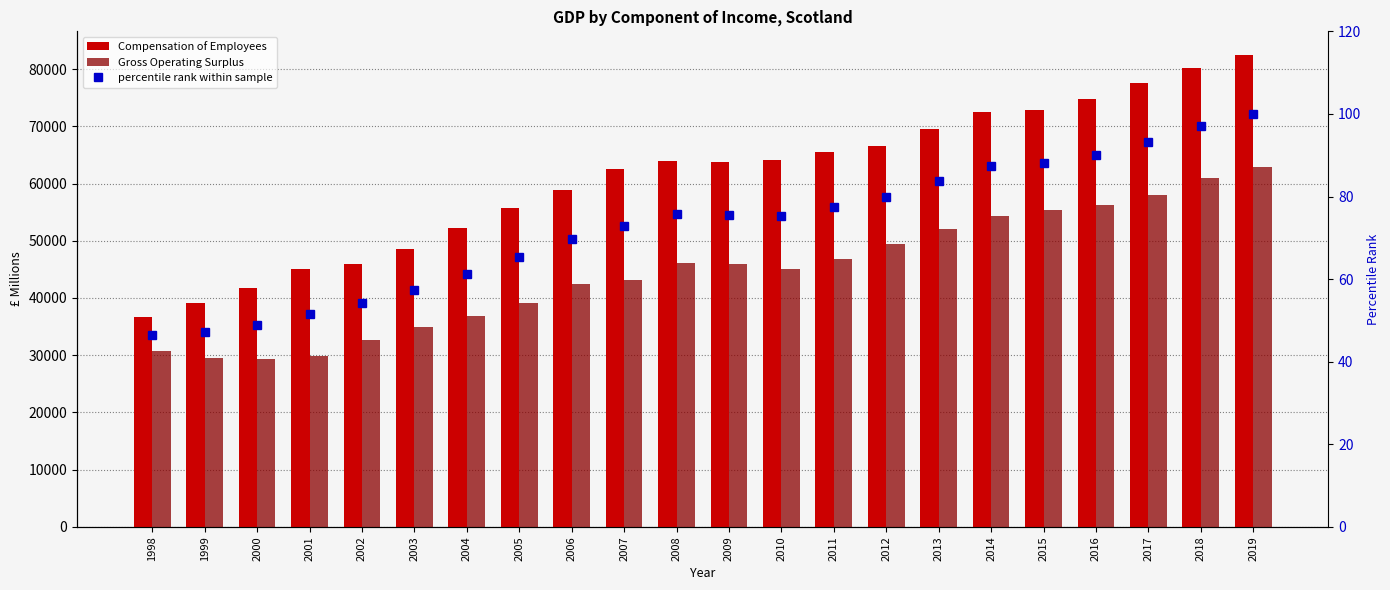

Reading left to right, extract all data points from this chart.

Compensation of Employees: 36684.9	39113.6	41770.4	45082.2	45873.8	48572.0	52145.4	55724.6	58871.4	62579.0	64012.4	63838.1	64143.1	65556.6	66586.0	69518.6	72500.8	72780.0	74738.2	77593.1	80257.4	82477.9
Gross Operating Surplus: 30812.7	29564.7	29326.1	29837.0	32725.4	34895.7	36846.0	39060.5	42435.9	43110.5	46138.6	45904.1	45147.3	46872.5	49499.1	52117.7	54312.1	55391.5	56168.2	57962.5	60930.0	62806.3
percentile rank within sample: 46.5	47.3	48.9	51.6	54.1	57.5	61.3	65.2	69.7	72.7	75.8	75.5	75.2	77.4	79.9	83.7	87.3	88.2	90.1	93.3	97.2	100.0